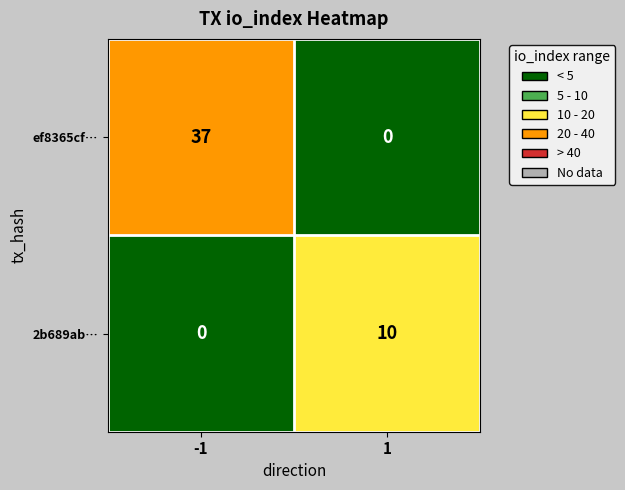

The value of 2b689ab… at -1 is -6. True or false?

False